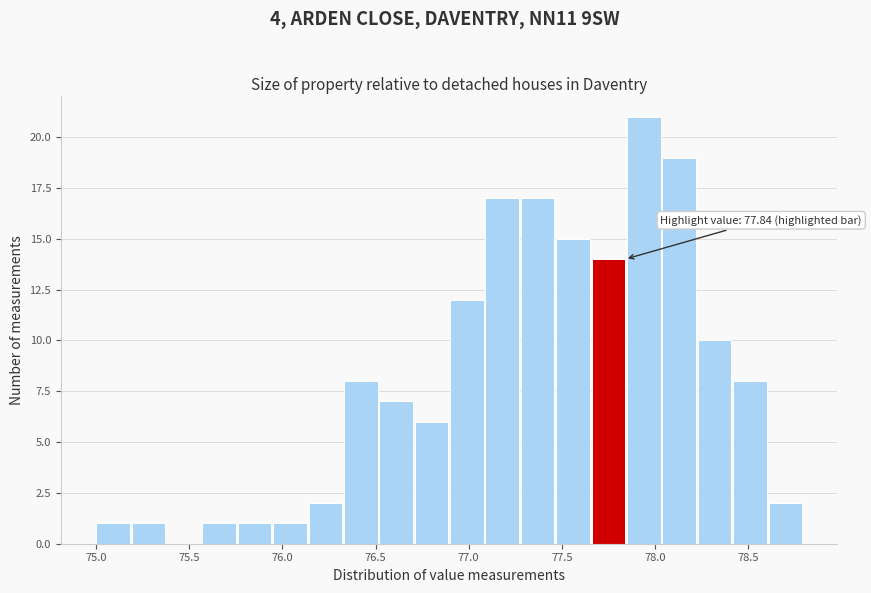

Read against the x-axis, roughly where is the centre of the tallest bar?

77.95